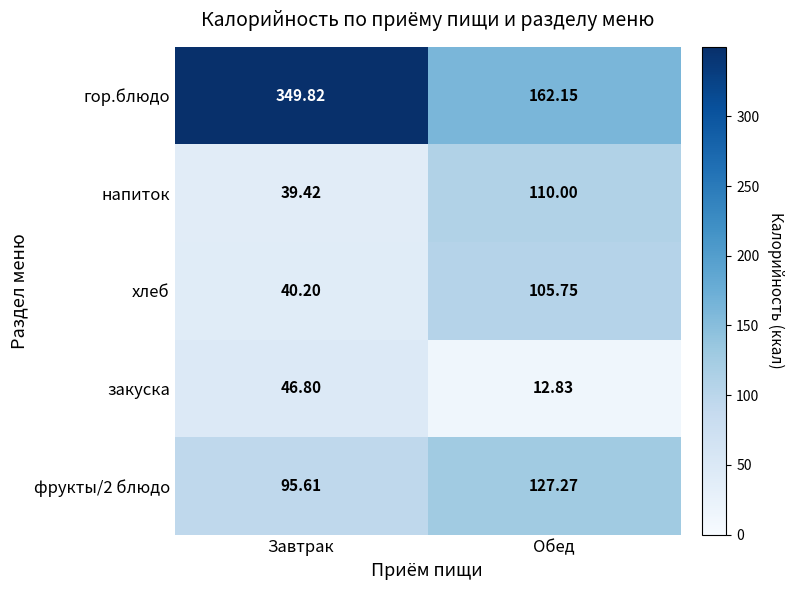

Rank the categories by закуска value from lowest to highest.

Обед, Завтрак